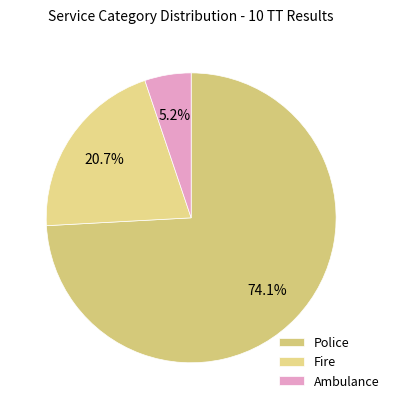

What portion of the pie excludes Ambulance?

94.8%